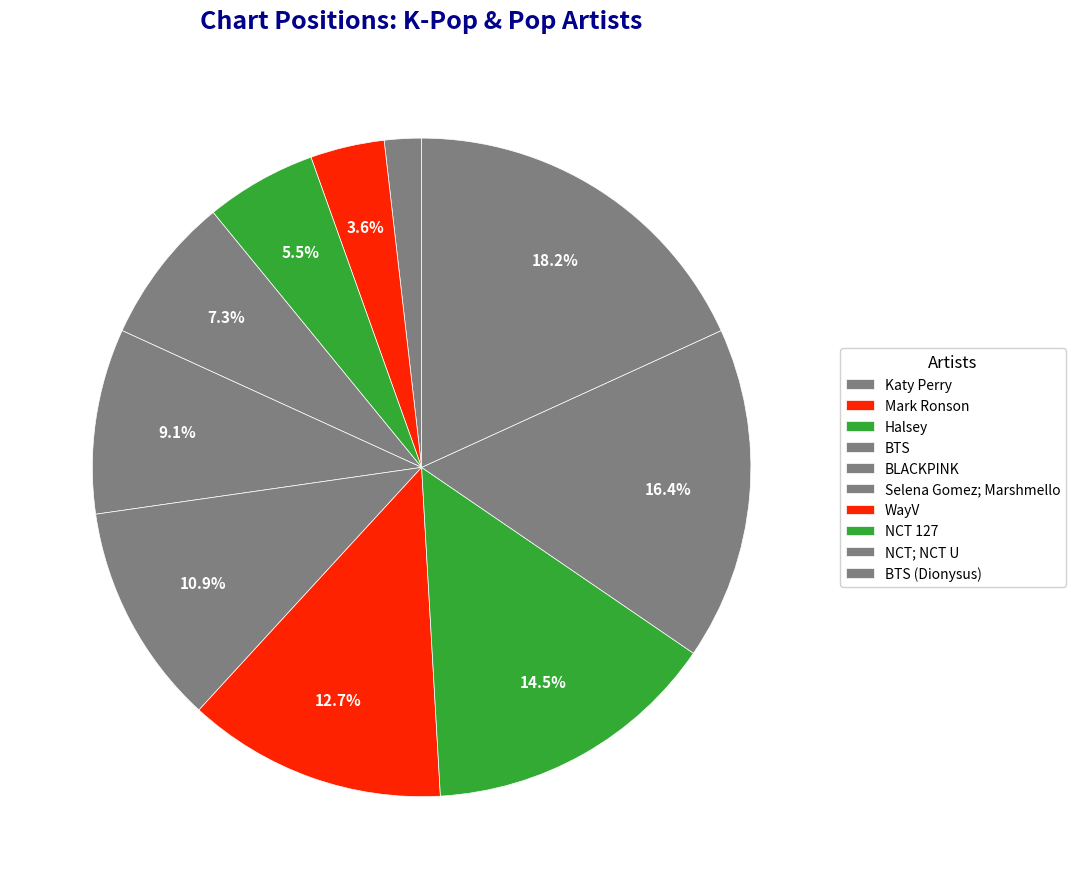

How many slices are in this pie chart?

10